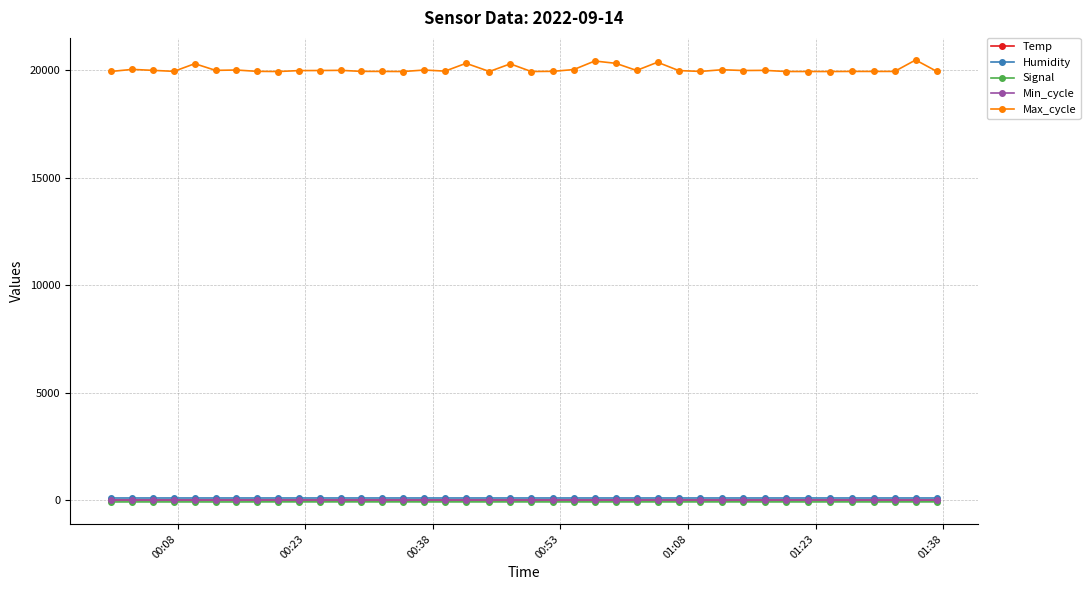

True or false: Min_cycle and Max_cycle intersect in this chart.

False